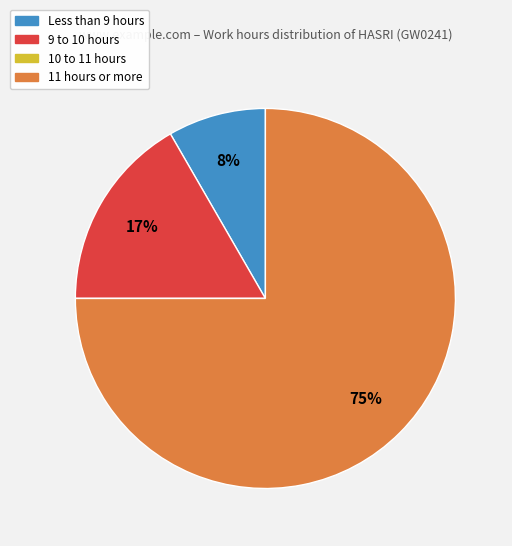

What is the majority slice?

11 hours or more